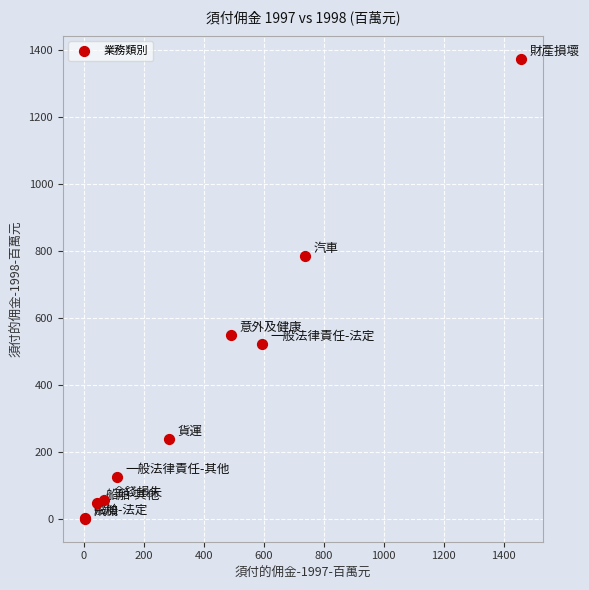

What Y value in the scatter plot is closest to 687?

784.0